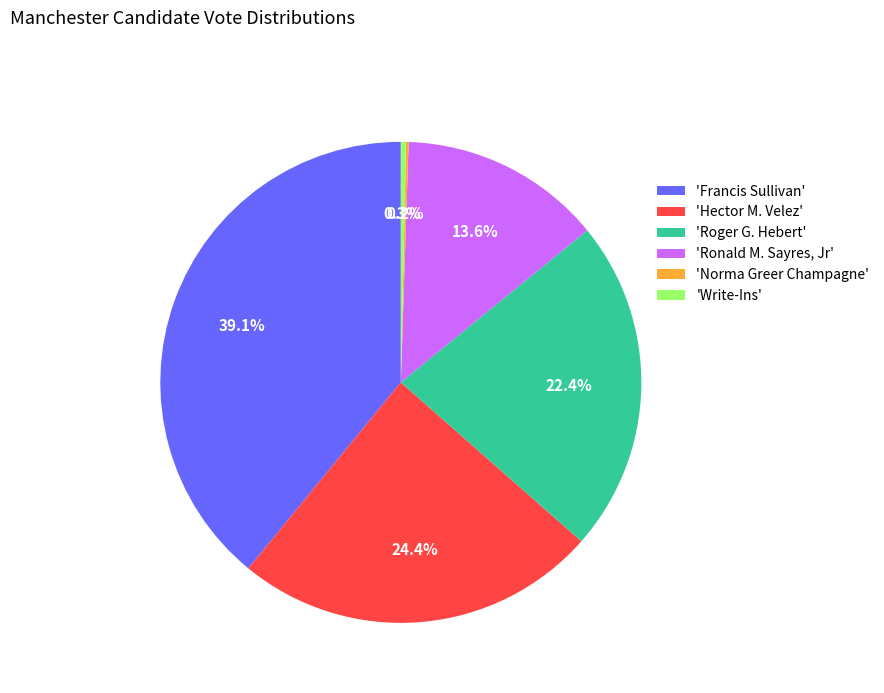

What is the largest slice in the pie chart?

'Francis Sullivan'